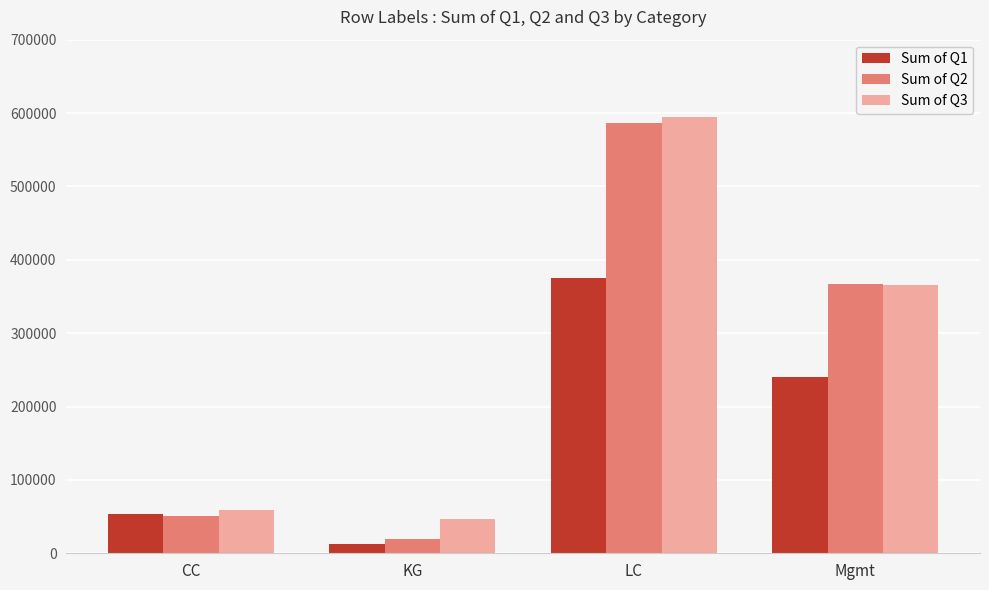

At how many categories does at least one series exceed 543462?

1